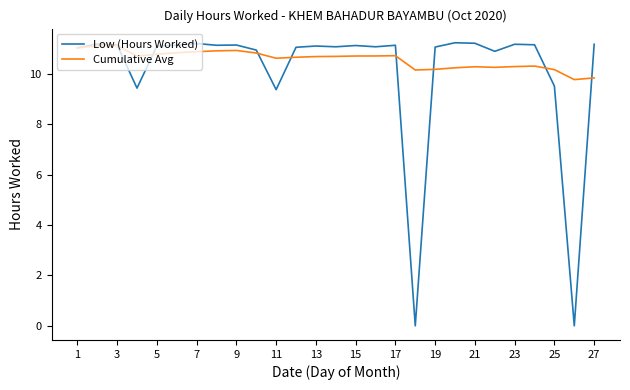

What is the maximum value shown in the chart?

11.2